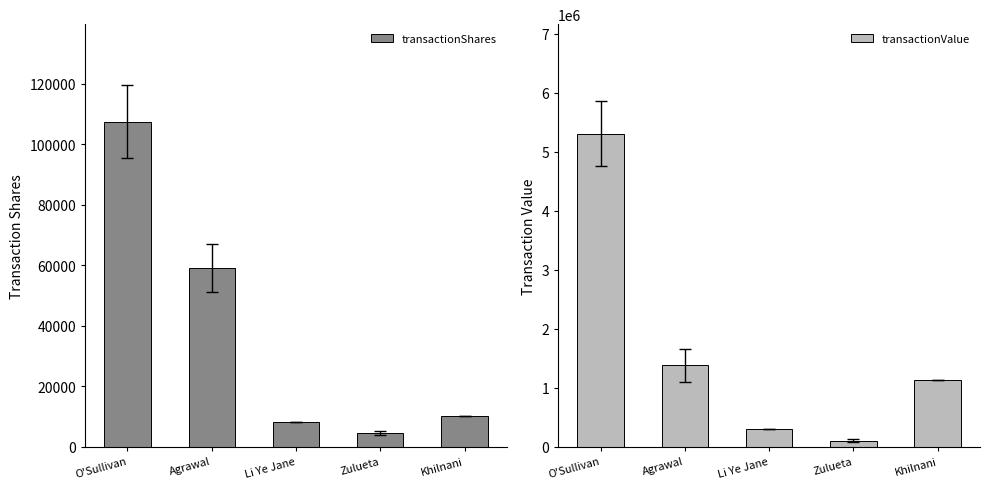

How many data points does each series have?

5